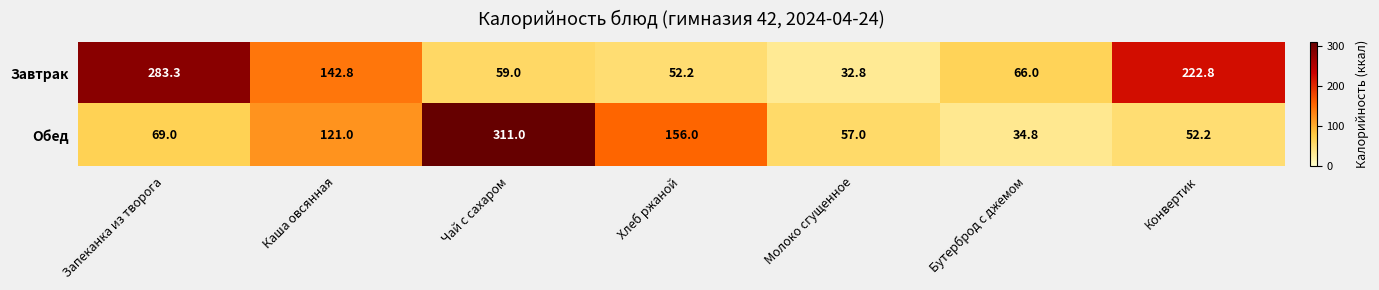

Which series has the largest total across all categories?

Завтрак